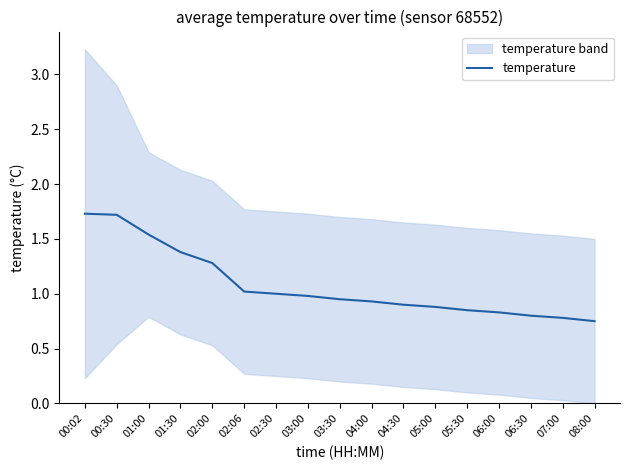

List the labels in order of value, largest first.

00:02, 00:30, 01:00, 01:30, 02:00, 02:06, 02:30, 03:00, 03:30, 04:00, 04:30, 05:00, 05:30, 06:00, 06:30, 07:00, 08:00